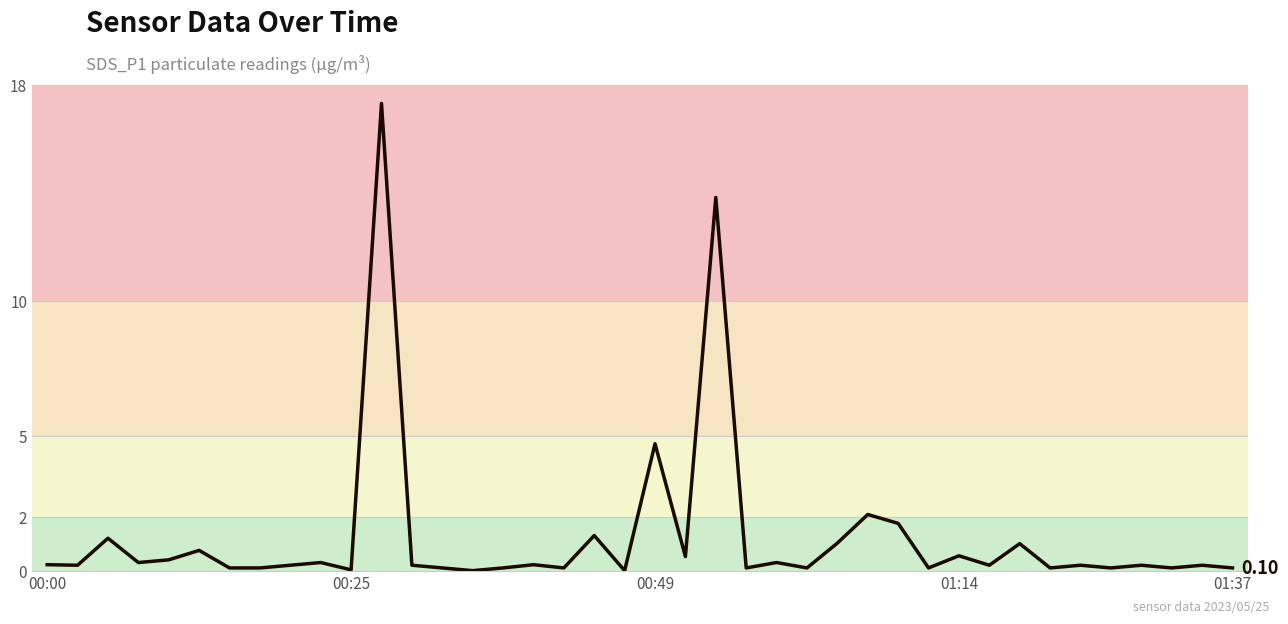

What is the difference between the maximum and minimum values?

17.3